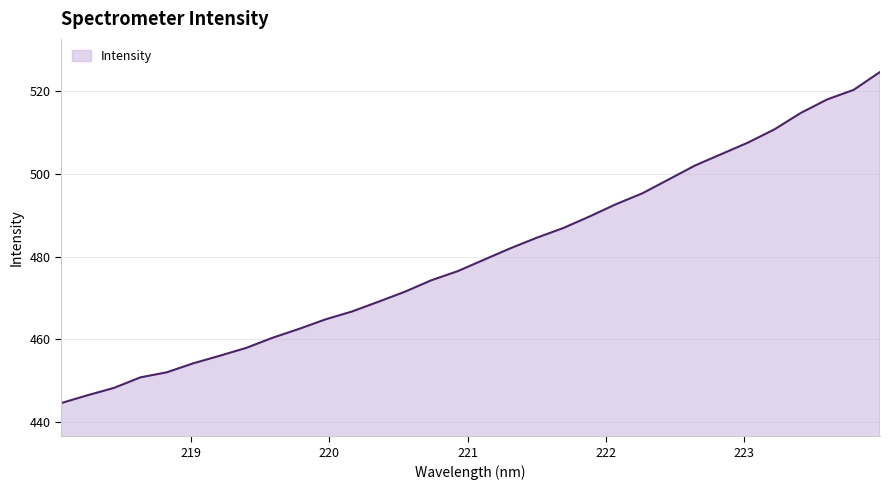

Reading left to right, what are all the values shown in this chart?

444.6	446.5	448.3	450.8	452.1	454.2	456.0	457.9	460.4	462.5	464.8	466.8	469.1	471.5	474.3	476.5	479.3	482.1	484.6	487.0	489.8	492.7	495.4	498.7	502.1	504.9	507.6	510.8	514.8	518.1	520.4	524.7